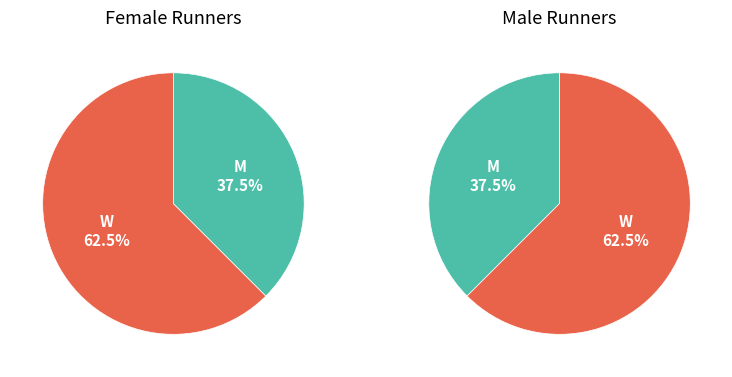

What percentage is NOT represented by M?

62.5%